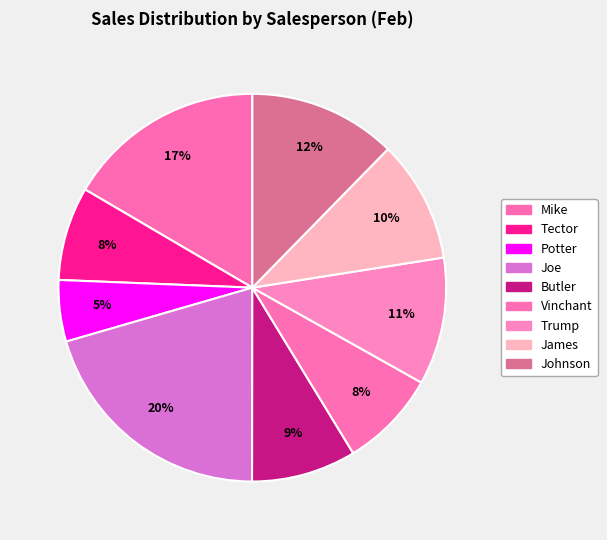

Count the number of slices in the pie.

9